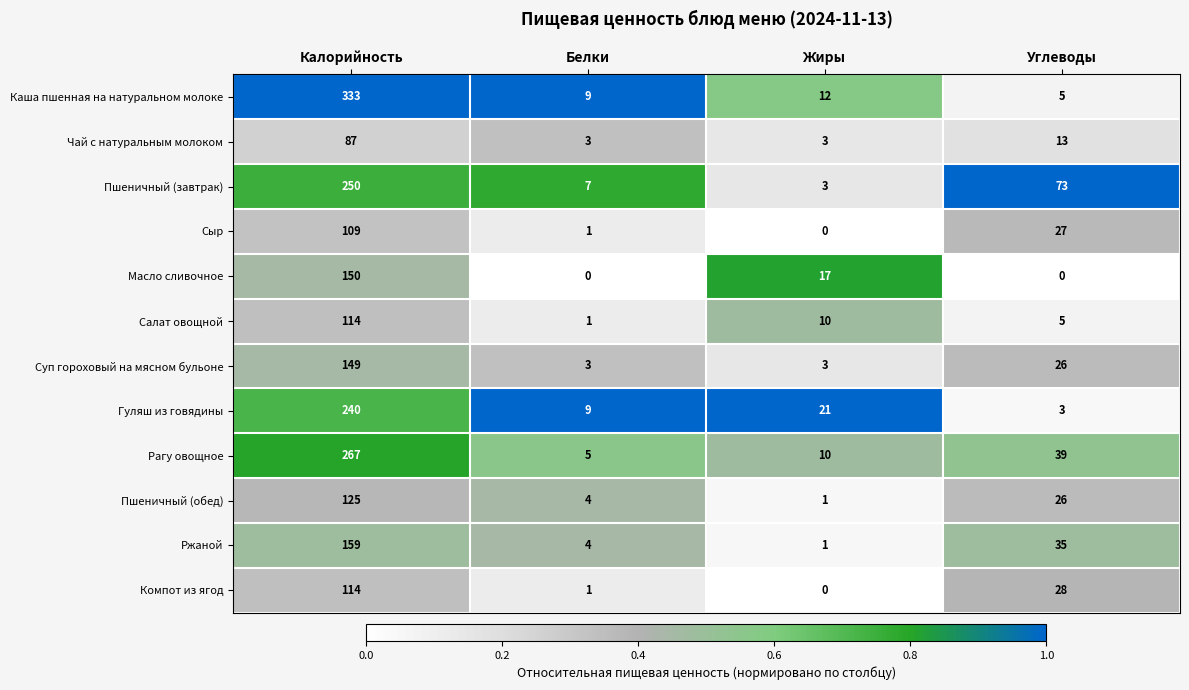

Is it true that Пшеничный (обед) equals 4 at Белки?

True